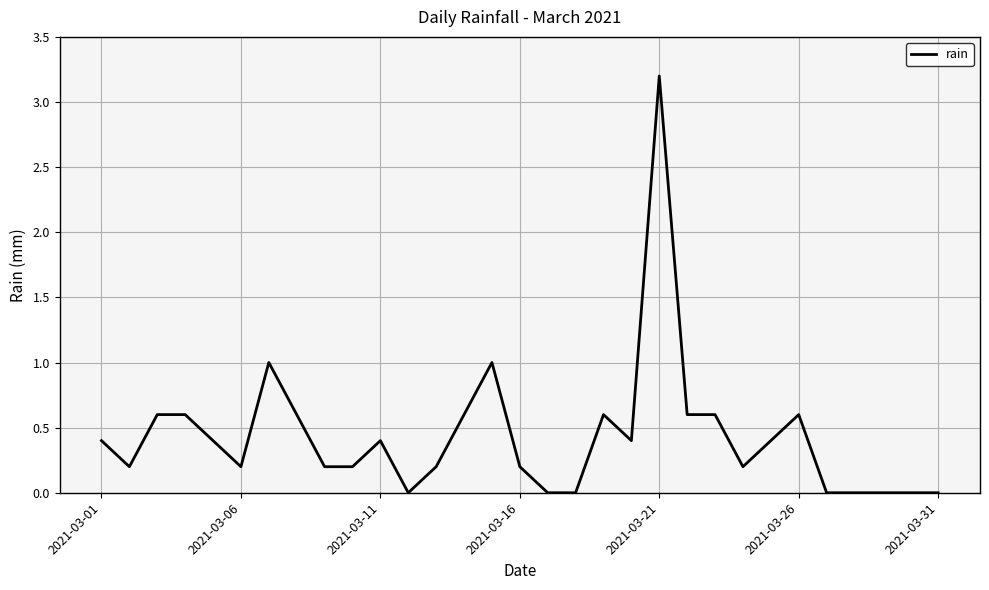

What is the greatest value displayed?

3.2